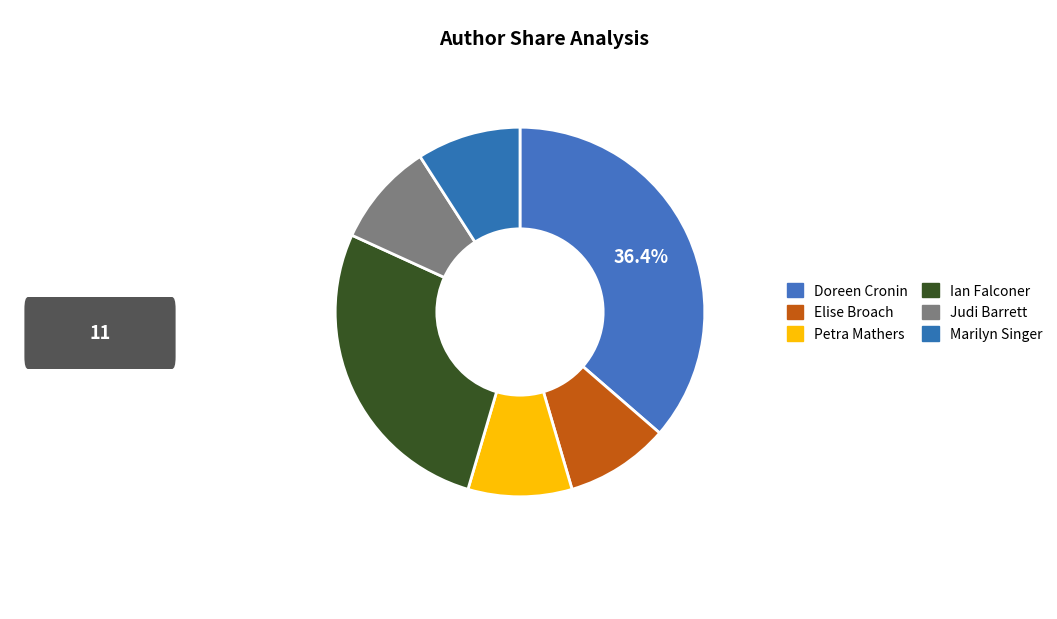

Count the number of slices in the pie.

6